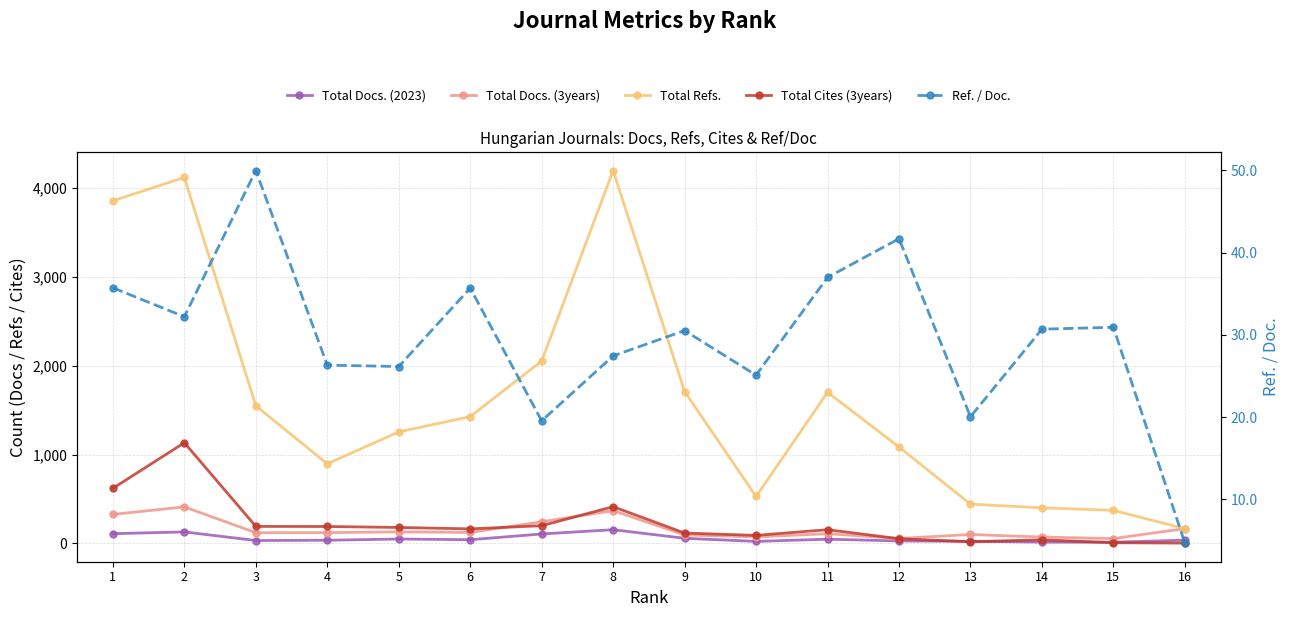

What is the value of the Total Docs. (2023) point at the 5th from the left?

48.0